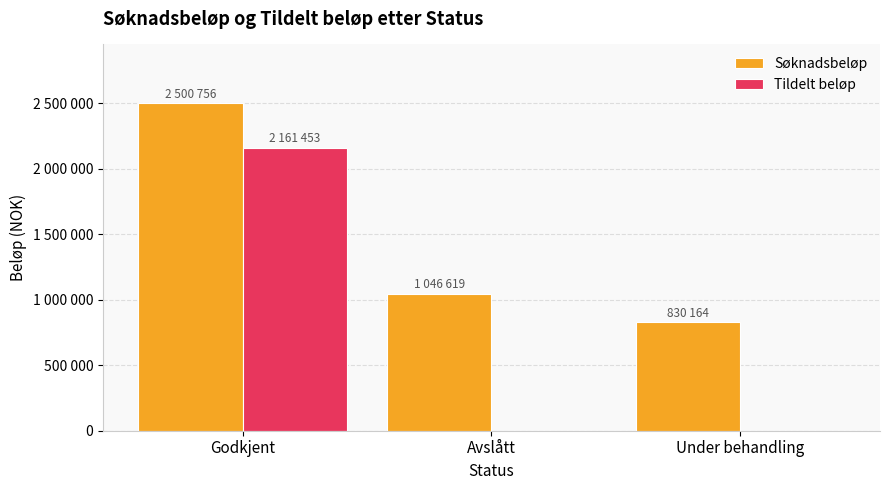

What is the difference between the second highest and minimum values in the Søknadsbeløp series?

216455